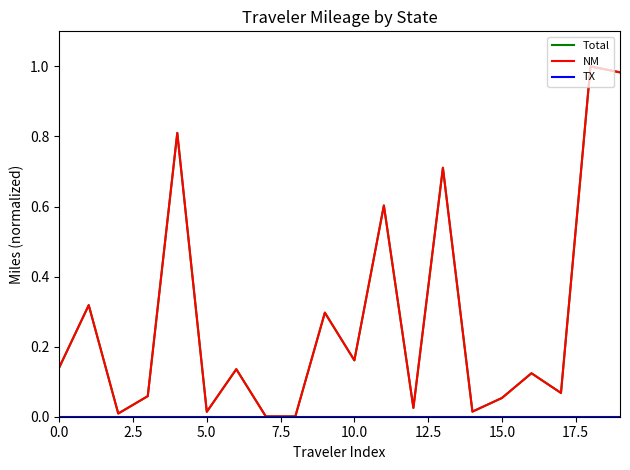

Which series has the largest total across all categories?

Total